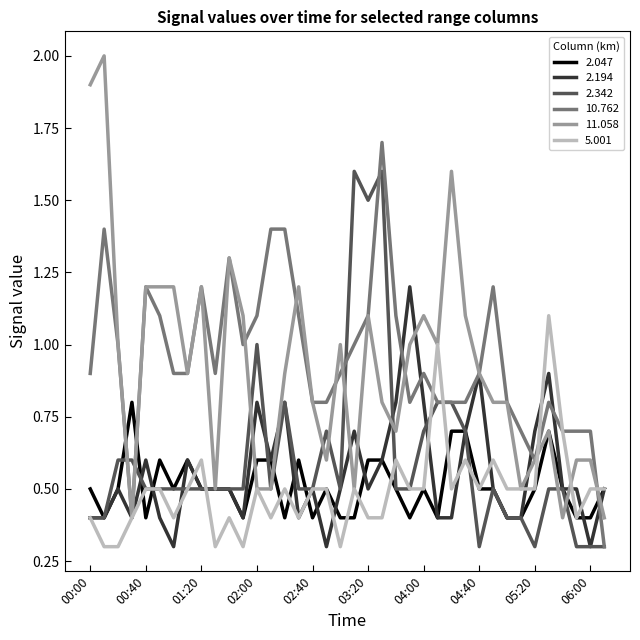

What is the maximum value for 2.342?

1.6